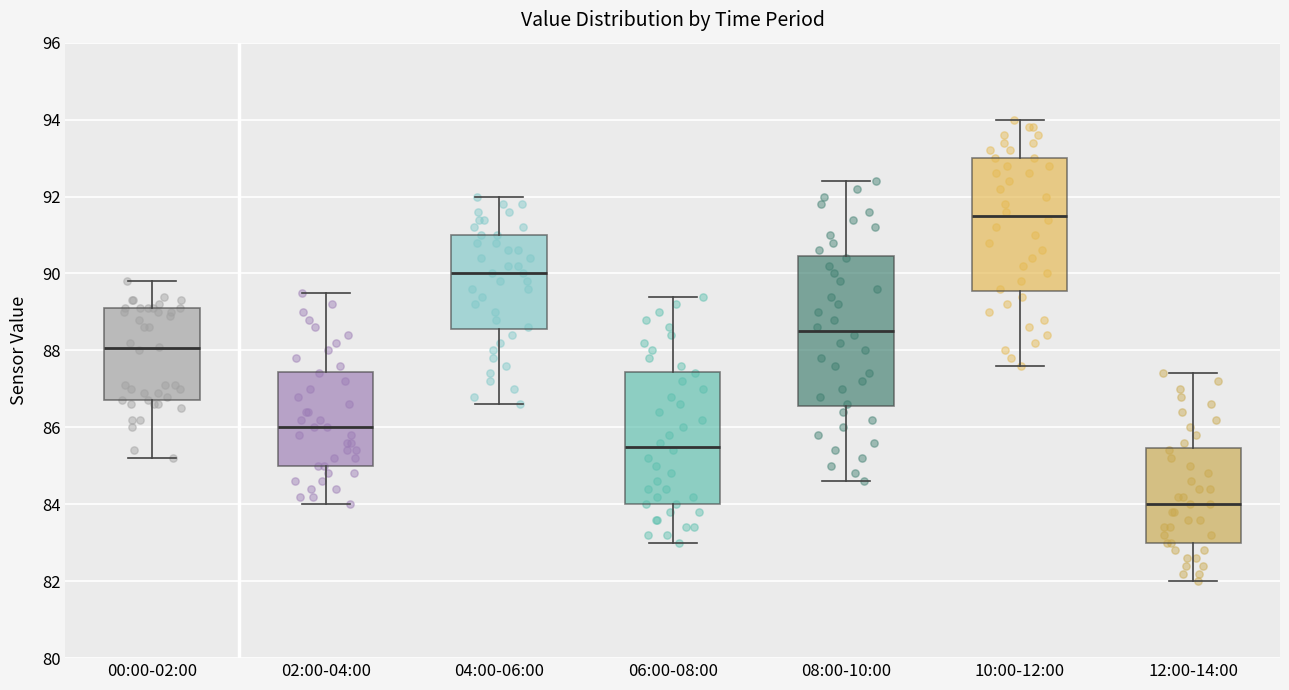

Reading left to right, read every box against the y-axis: the position of its median line, the range the box covers, and the ends of its whiskers. The values are not printed on the chart, so give them approximately, as read against the axis.

00:00-02:00: median 88.0, box 86.8 to 89.2, whiskers 85.2 to 89.8
02:00-04:00: median 86.0, box 85.0 to 87.4, whiskers 84.0 to 89.6
04:00-06:00: median 90.0, box 88.6 to 91.0, whiskers 86.6 to 92.0
06:00-08:00: median 85.6, box 84.0 to 87.4, whiskers 83.0 to 89.4
08:00-10:00: median 88.6, box 86.6 to 90.4, whiskers 84.6 to 92.4
10:00-12:00: median 91.6, box 89.6 to 93.0, whiskers 87.6 to 94.0
12:00-14:00: median 84.0, box 83.0 to 85.4, whiskers 82.0 to 87.4